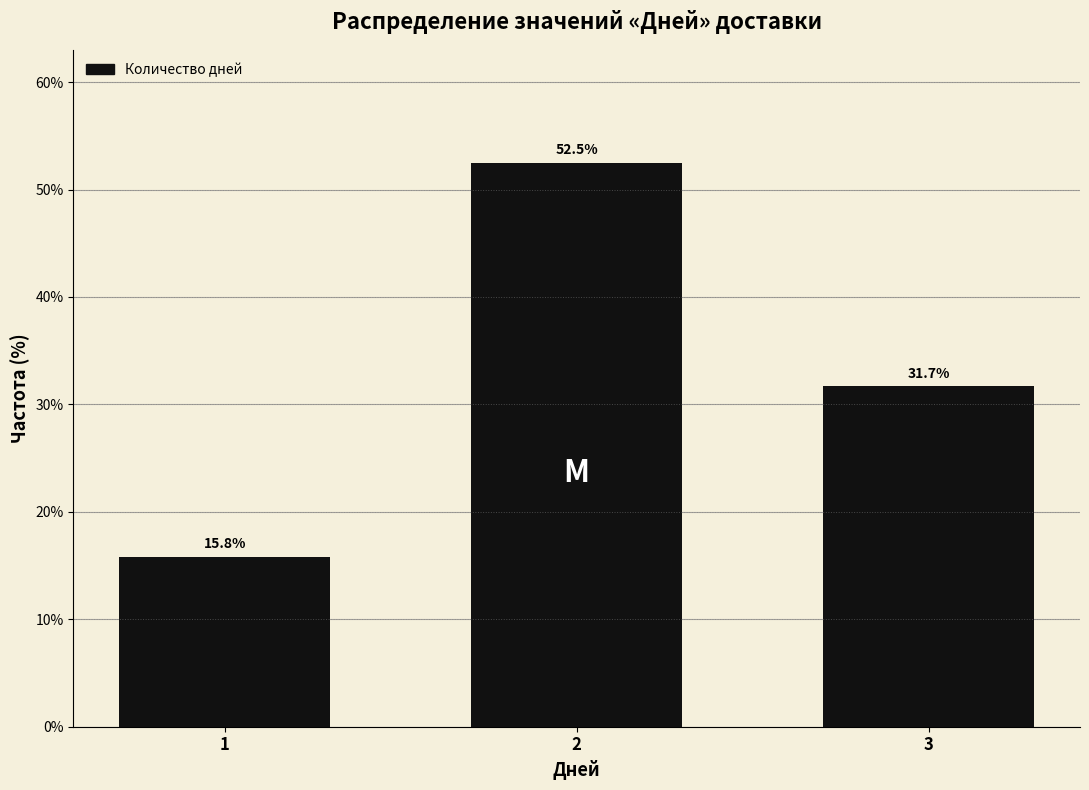

Reading left to right, list all the values displayed in this chart.

15.8	52.5	31.7